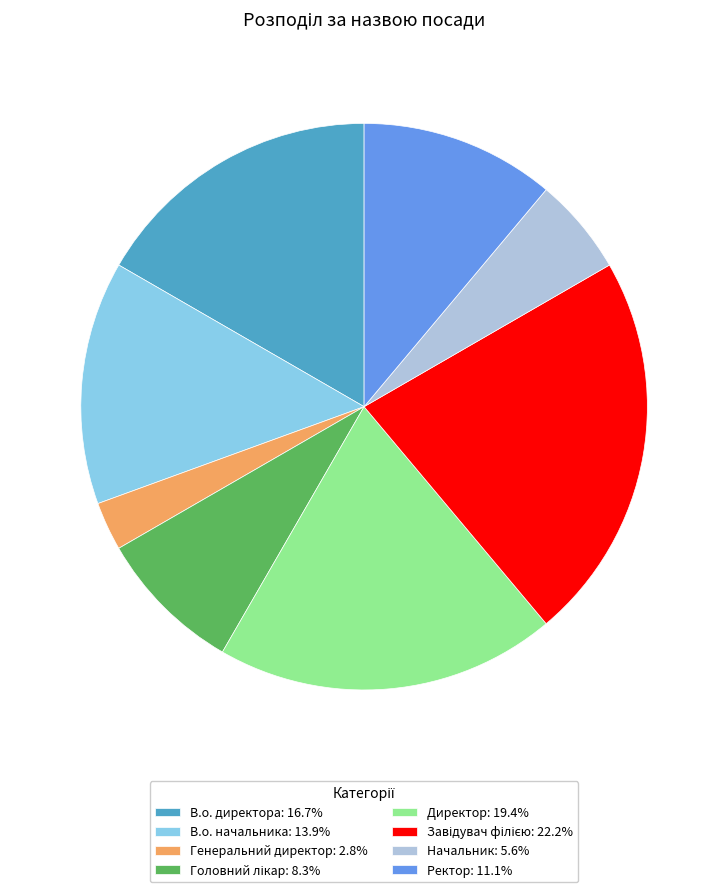

Is the sum of В.о. начальника: 13.9% and Директор: 19.4% greater than half?

No